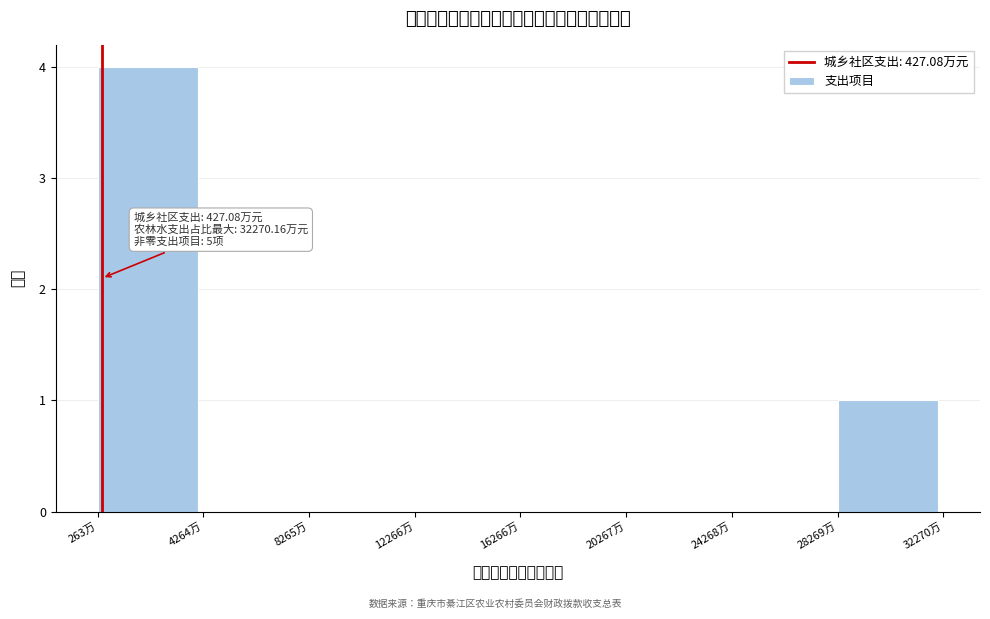

Which range on the x-axis has the tallest bar?

500 to 4500